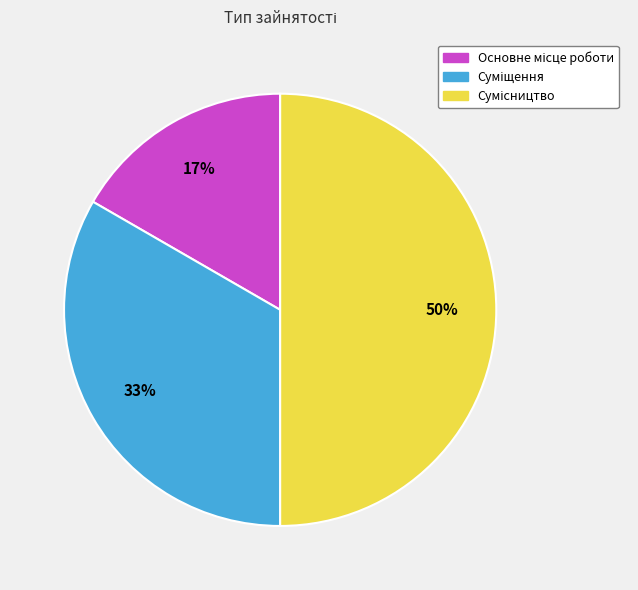

To the nearest percent, what is the average slice percentage?

33%